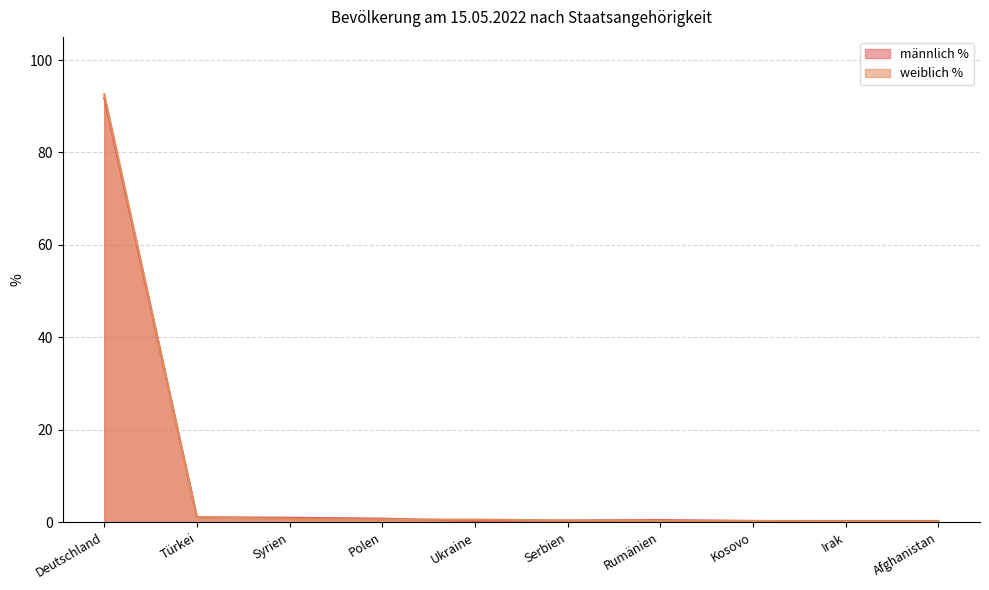

Rank the series by their average value, from highest to lowest.

weiblich %, männlich %